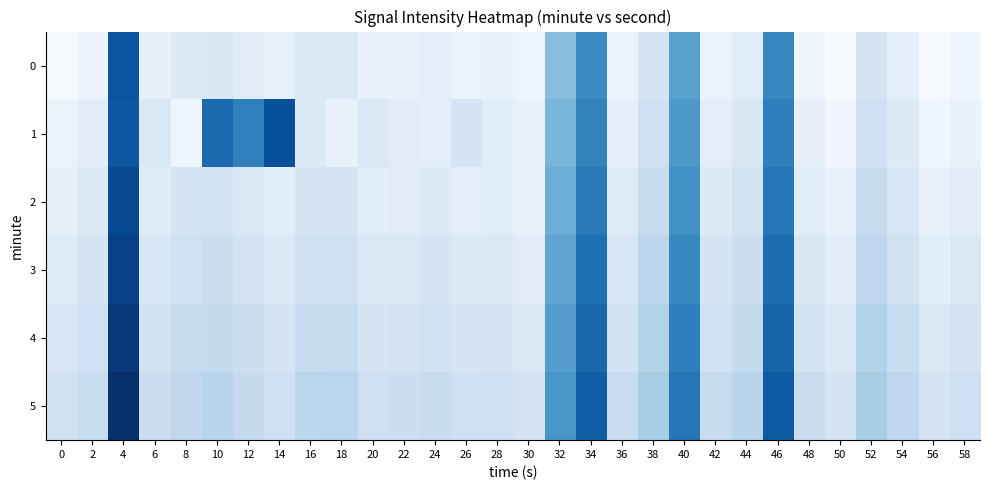

Reading right to left, transcribe all the data shown in this chart.

0: 58=-133.9	56=-134.8	54=-132.3	52=-130.0	50=-134.9	48=-133.6	46=-116.0	44=-131.6	42=-133.2	40=-119.0	38=-130.0	36=-133.4	34=-116.4	32=-122.7	30=-133.7	28=-132.8	26=-133.0	24=-132.1	22=-132.8	20=-132.8	18=-130.9	16=-130.9	14=-132.9	12=-131.7	10=-130.6	8=-131.1	6=-132.5	4=-110.3	2=-133.2	0=-134.5
1: 58=-132.9	56=-133.8	54=-131.3	52=-129.0	50=-133.9	48=-132.6	46=-115.0	44=-130.6	42=-132.2	40=-118.0	38=-129.0	36=-132.4	34=-115.4	32=-121.7	30=-132.7	28=-131.8	26=-130.0	24=-132.1	22=-131.7	20=-130.9	18=-133.0	16=-131.1	14=-109.8	12=-115.2	10=-112.8	8=-133.6	6=-130.8	4=-110.7	2=-132.0	0=-133.1
2: 58=-131.9	56=-132.8	54=-130.3	52=-128.0	50=-132.9	48=-131.6	46=-114.0	44=-129.6	42=-131.2	40=-117.0	38=-128.0	36=-131.4	34=-114.4	32=-120.7	30=-132.7	28=-131.8	26=-132.0	24=-131.1	22=-131.8	20=-131.8	18=-129.9	16=-129.9	14=-131.9	12=-130.7	10=-129.6	8=-130.1	6=-131.5	4=-109.3	2=-131.2	0=-132.5
3: 58=-130.9	56=-131.8	54=-129.3	52=-127.0	50=-131.9	48=-130.6	46=-113.0	44=-128.6	42=-130.2	40=-116.0	38=-127.0	36=-130.4	34=-113.4	32=-119.7	30=-131.7	28=-130.8	26=-131.0	24=-130.1	22=-130.8	20=-130.8	18=-128.9	16=-128.9	14=-130.9	12=-129.7	10=-128.6	8=-129.1	6=-130.5	4=-108.3	2=-130.2	0=-131.5
4: 58=-129.9	56=-130.8	54=-128.3	52=-126.0	50=-130.9	48=-129.6	46=-112.0	44=-127.6	42=-129.2	40=-115.0	38=-126.0	36=-129.4	34=-112.4	32=-118.7	30=-130.7	28=-129.8	26=-130.0	24=-129.1	22=-129.8	20=-129.8	18=-127.9	16=-127.9	14=-129.9	12=-128.7	10=-127.6	8=-128.1	6=-129.5	4=-107.3	2=-129.2	0=-130.5
5: 58=-128.9	56=-129.8	54=-127.3	52=-125.0	50=-129.9	48=-128.6	46=-111.0	44=-126.6	42=-128.2	40=-114.0	38=-125.0	36=-128.4	34=-111.4	32=-117.7	30=-129.7	28=-128.8	26=-129.0	24=-128.1	22=-128.8	20=-128.8	18=-126.9	16=-126.9	14=-128.9	12=-127.7	10=-126.6	8=-127.1	6=-128.5	4=-106.3	2=-128.2	0=-129.5